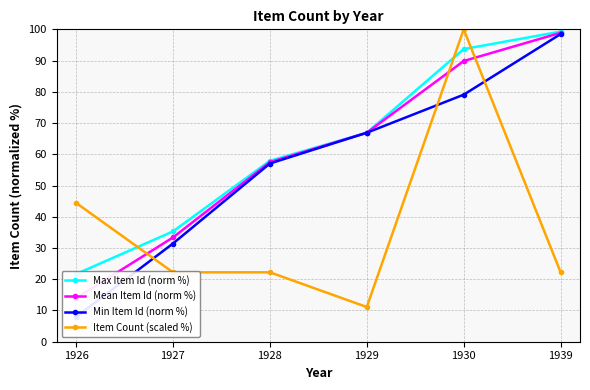

At which category does Item Count (scaled %) reach its first local valley?

1929